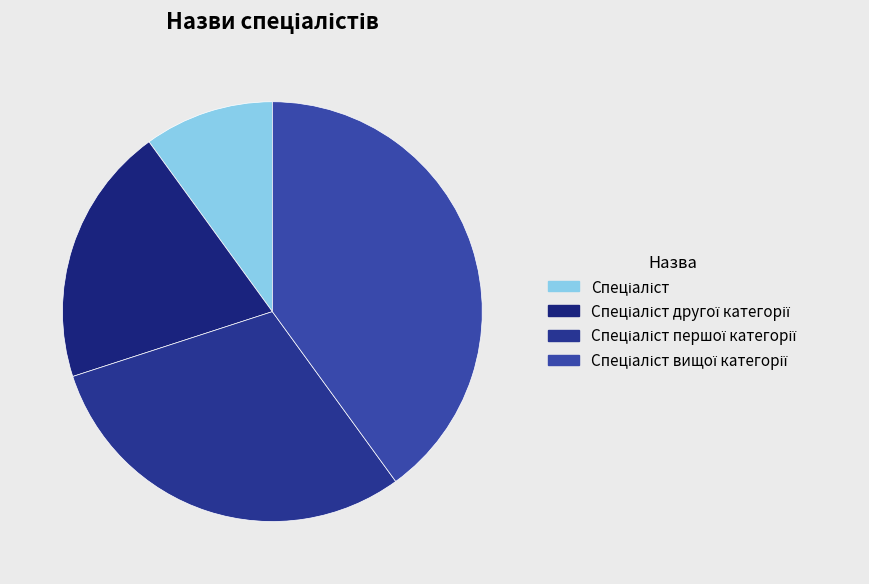

What is the total percentage of Спеціаліст першої категорії and Спеціаліст?

40.0%